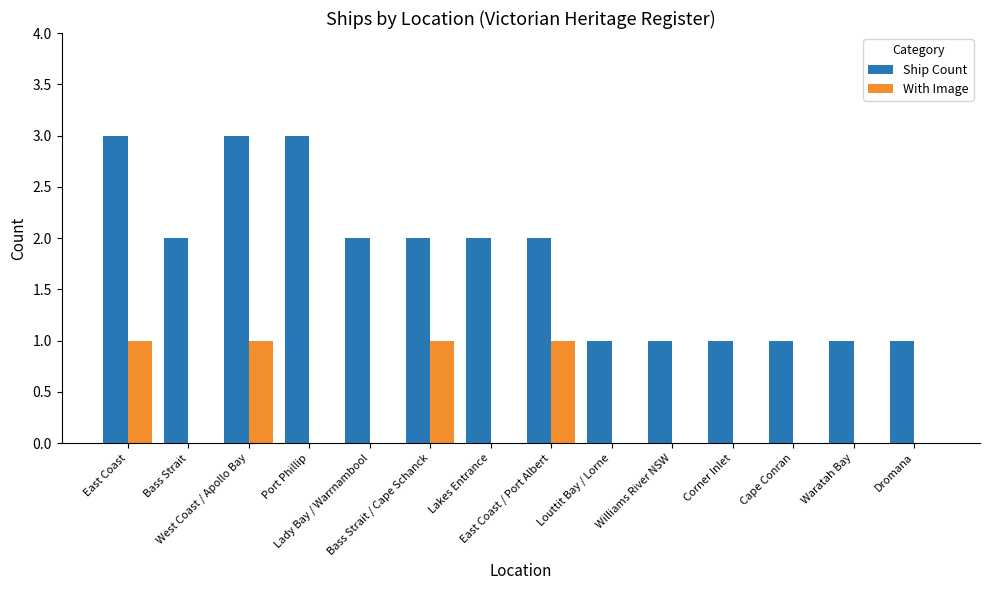

What is the maximum value shown in the chart?

3